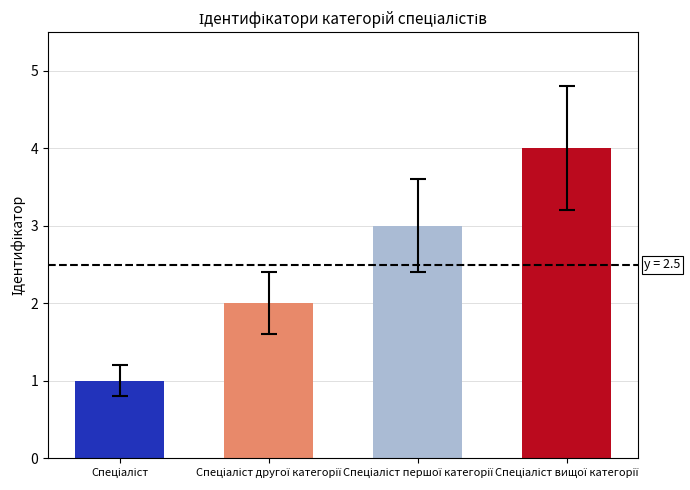

What is the greatest value displayed?

4